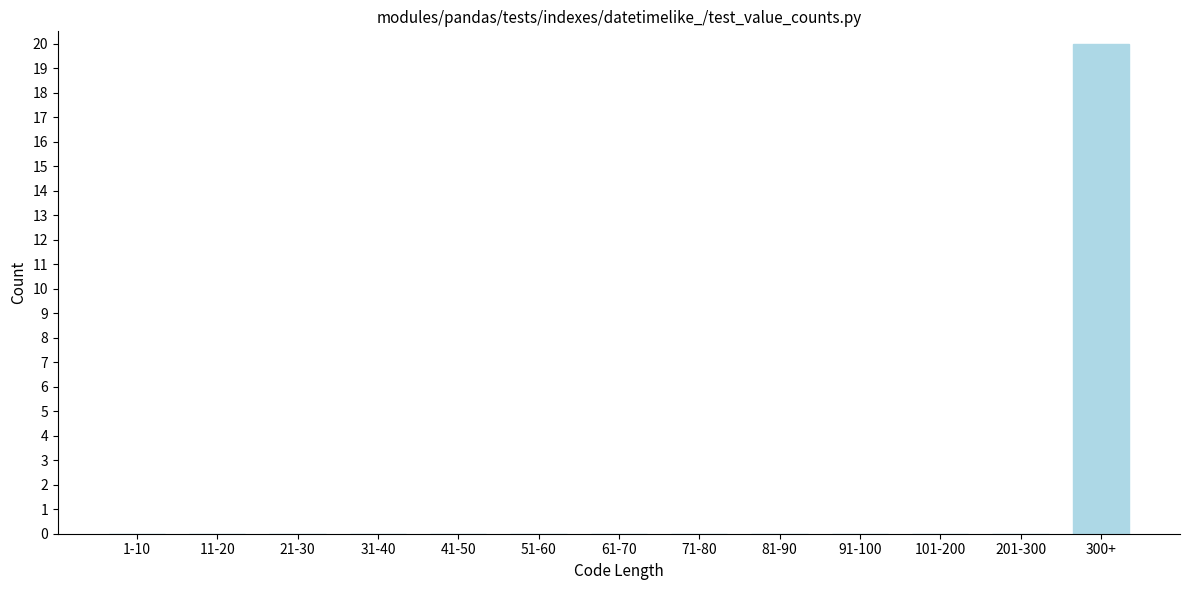

Reading left to right, extract all data points from this chart.

1-10=0	11-20=0	21-30=0	31-40=0	41-50=0	51-60=0	61-70=0	71-80=0	81-90=0	91-100=0	101-200=0	201-300=0	300+=20